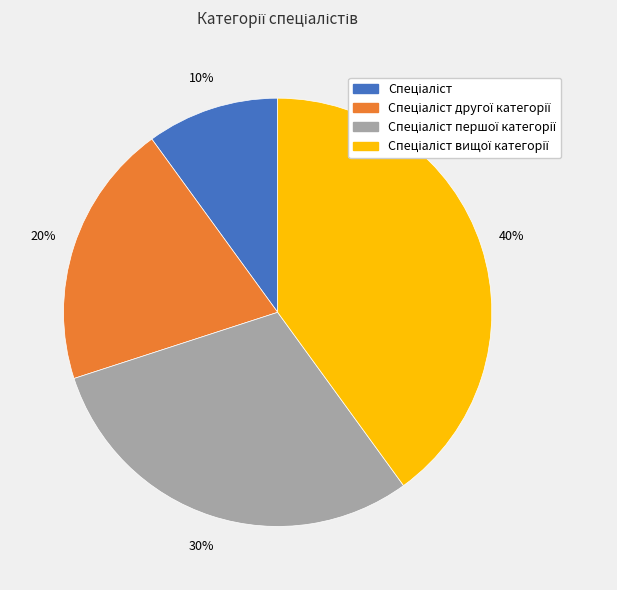

To the nearest percent, what is the difference between the largest and smallest slice percentages?

30%